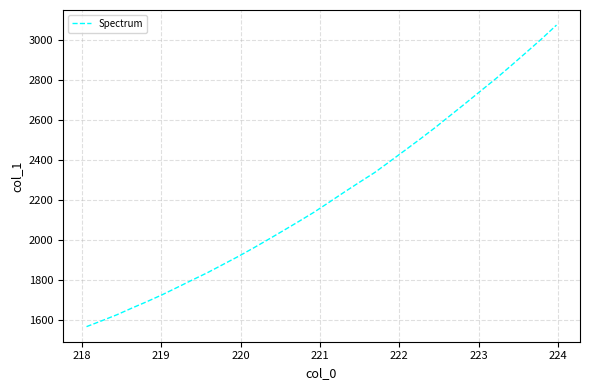

What is the smallest value displayed?

1567.7